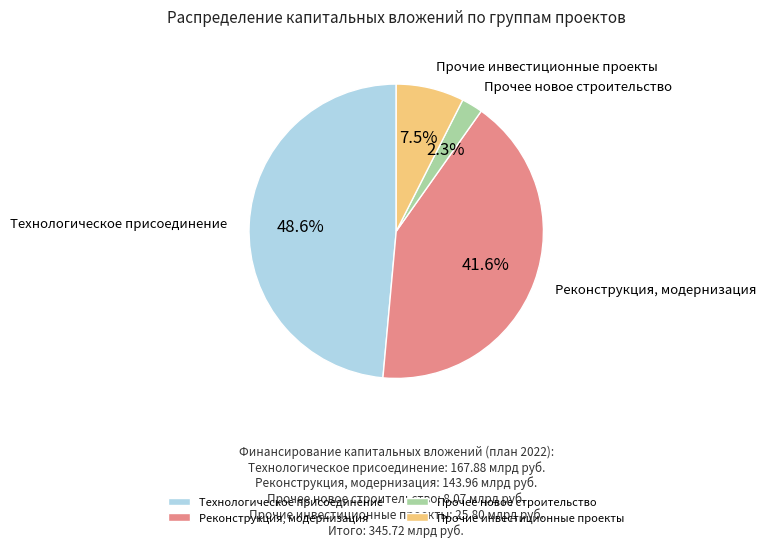

To the nearest percent, what portion does Реконструкция, модернизация represent?

42%